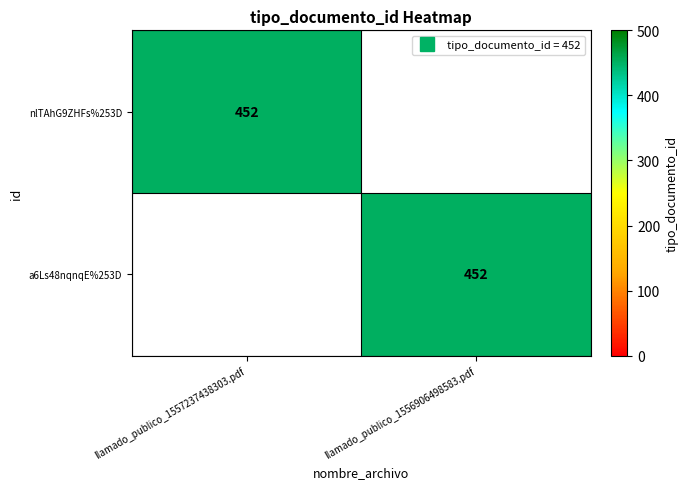

How many data points does each series have?

2